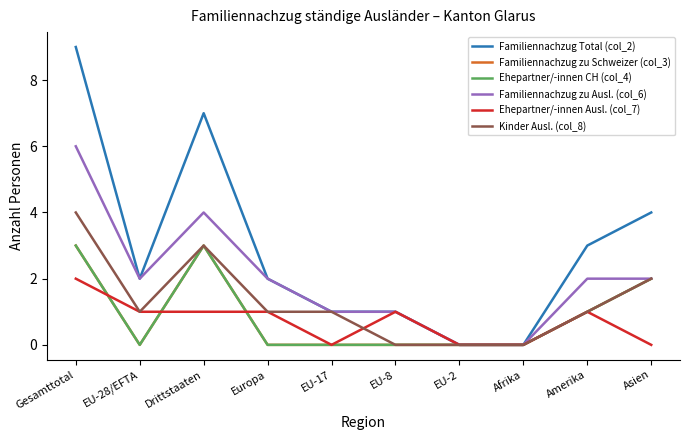

Read the Ehepartner/-innen Ausl. (col_7) value at Gesamttotal.

2